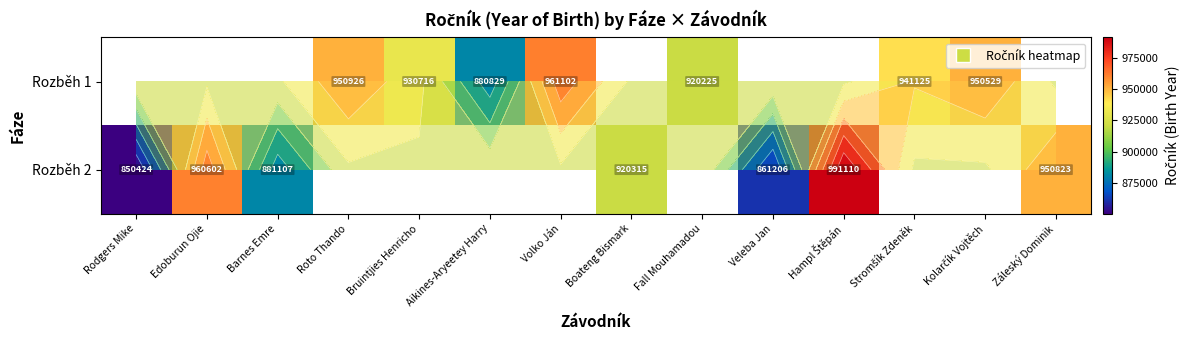

Count the number of categories in the chart.

14